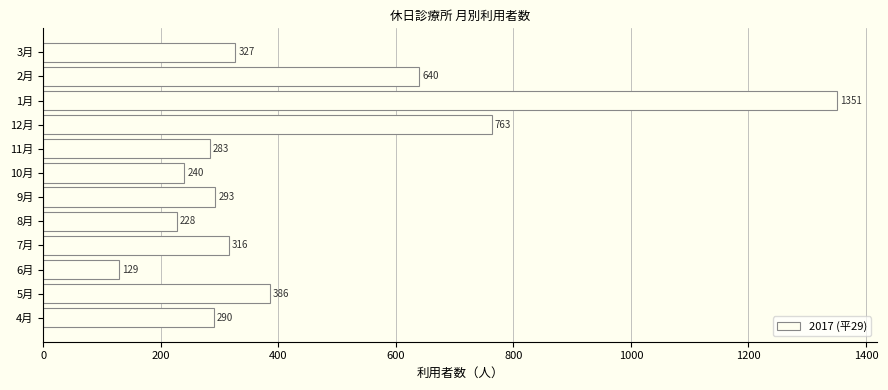

What is the average value?

437